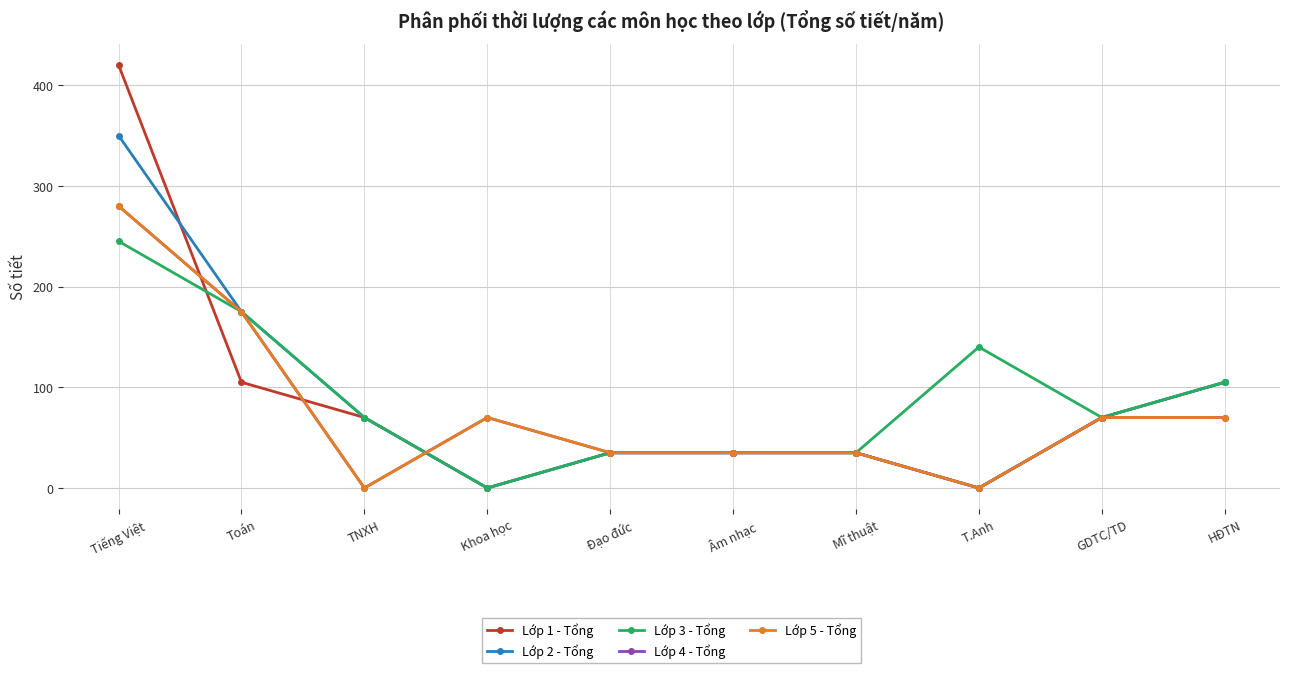

What is the difference between the maximum and second lowest values in the Lớp 3 - Tổng series?

210